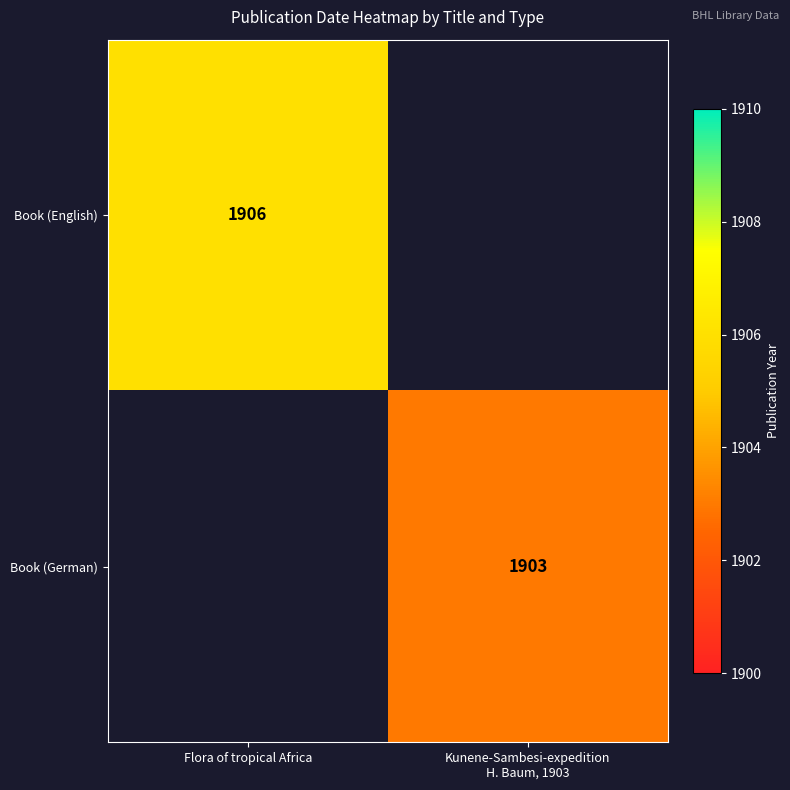

The value of Book (English) at Flora of tropical Africa is 1280. True or false?

False